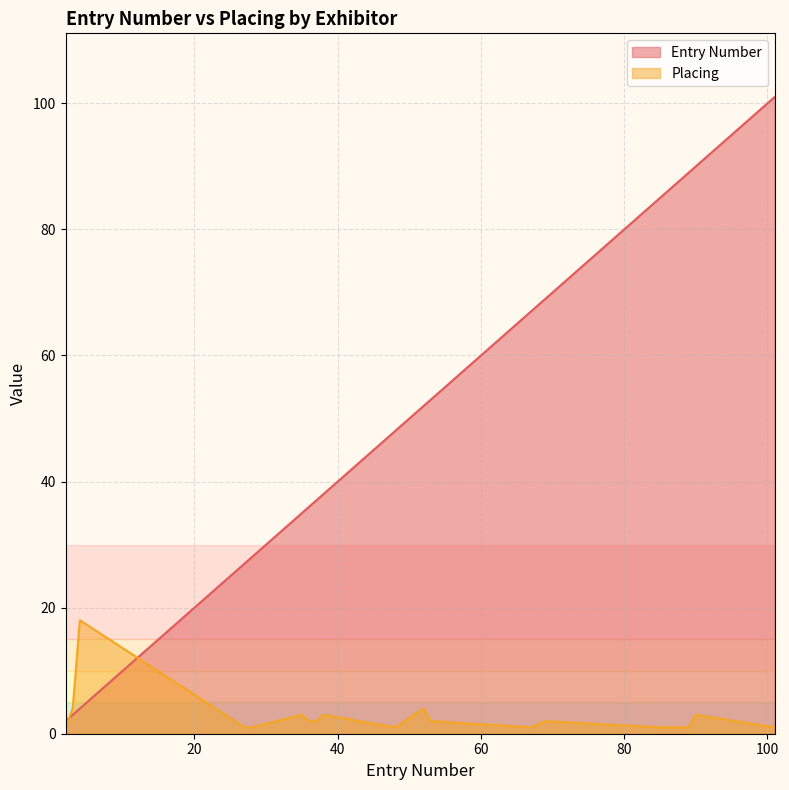

Does the chart have visible grid lines?

Yes